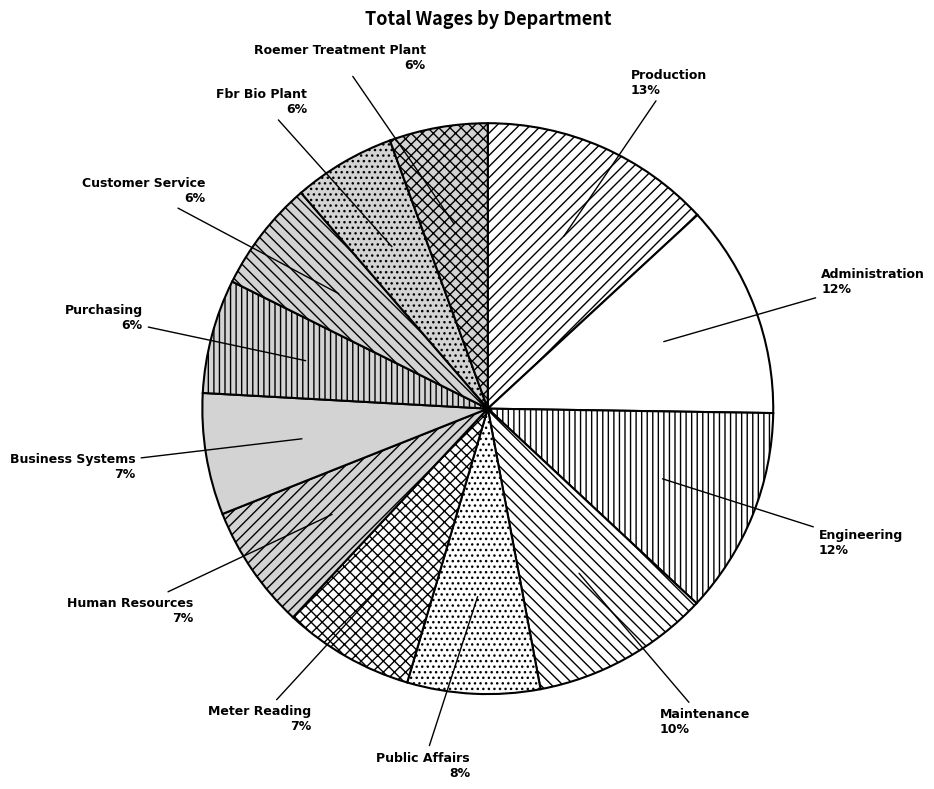

Is it true that Engineering is 12% of the pie?

True